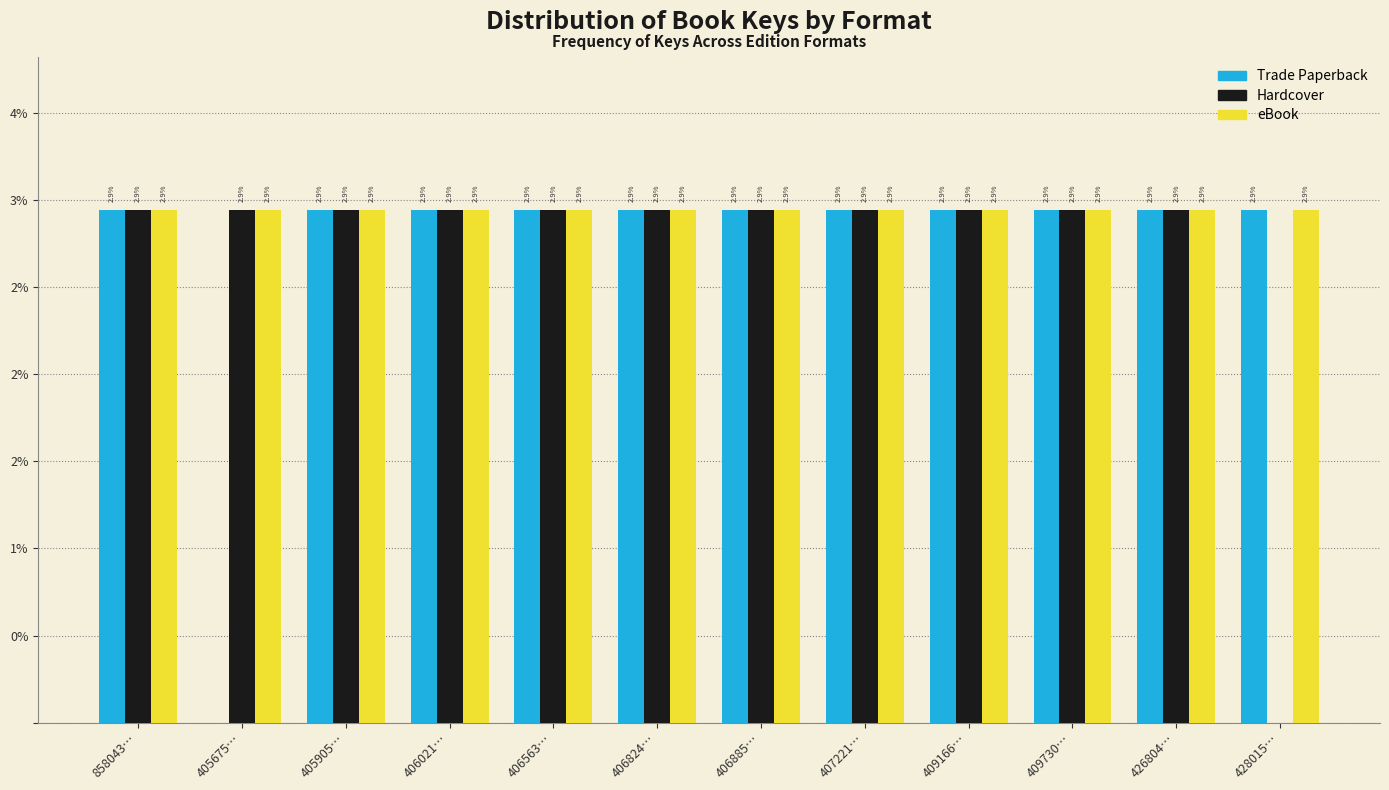

Are the bars grouped side by side (vs. stacked)?

Yes